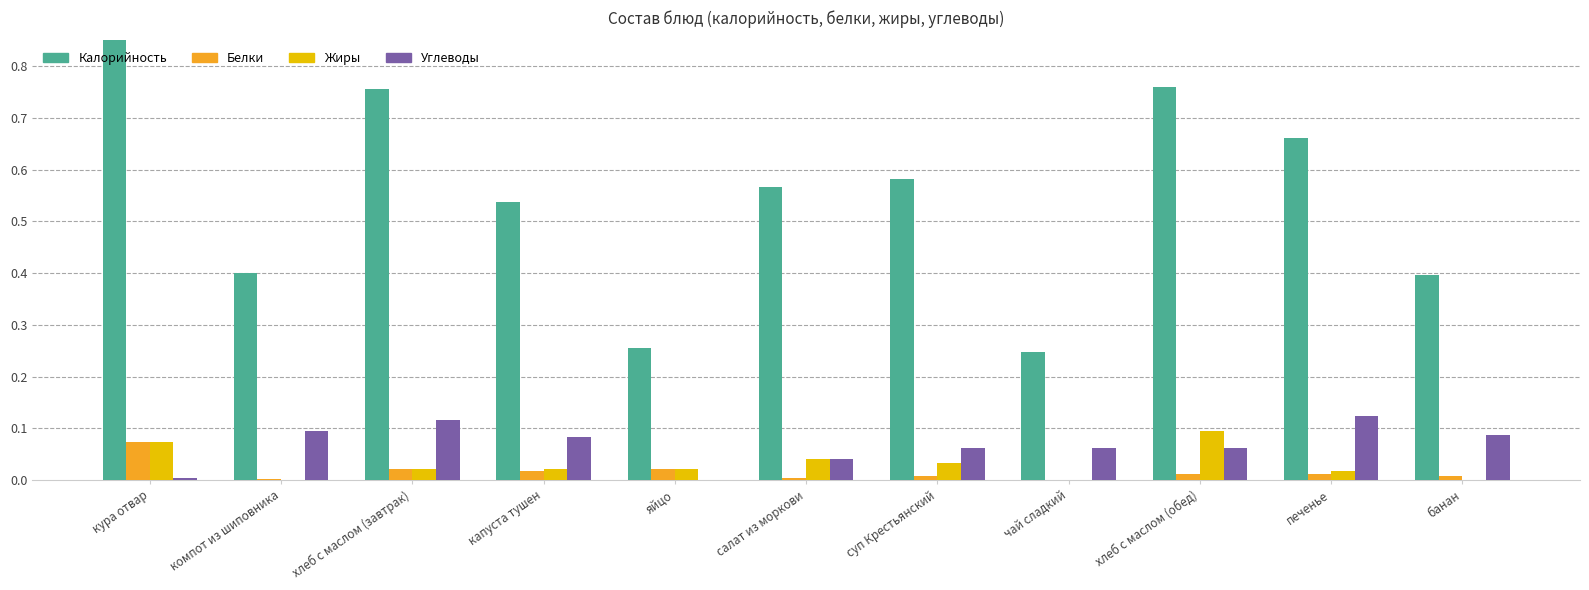

Between яйцо and печенье, which series saw the biggest shift?

Калорийность